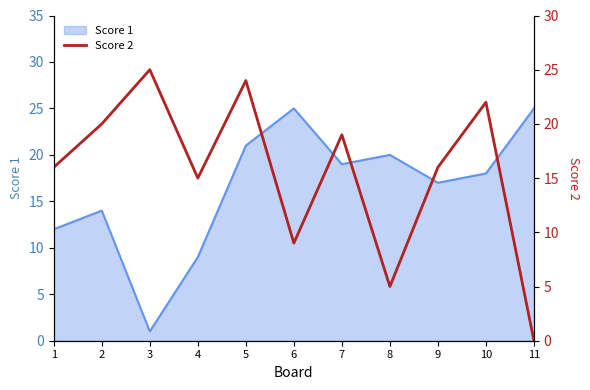

What is the average value?

16